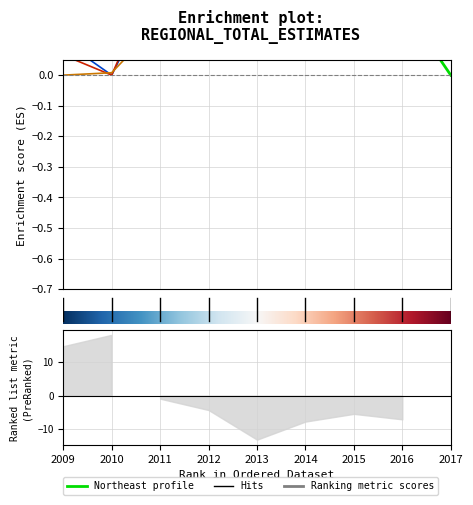

Does the chart have visible grid lines?

Yes